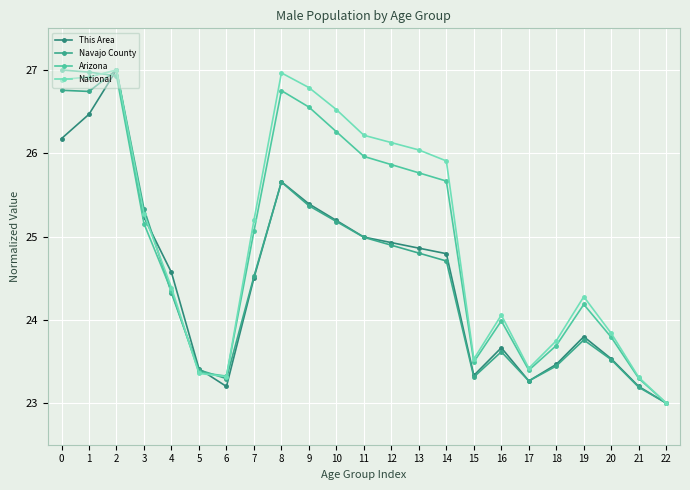

True or false: National has more than 2 points higher than both neighbors.

True